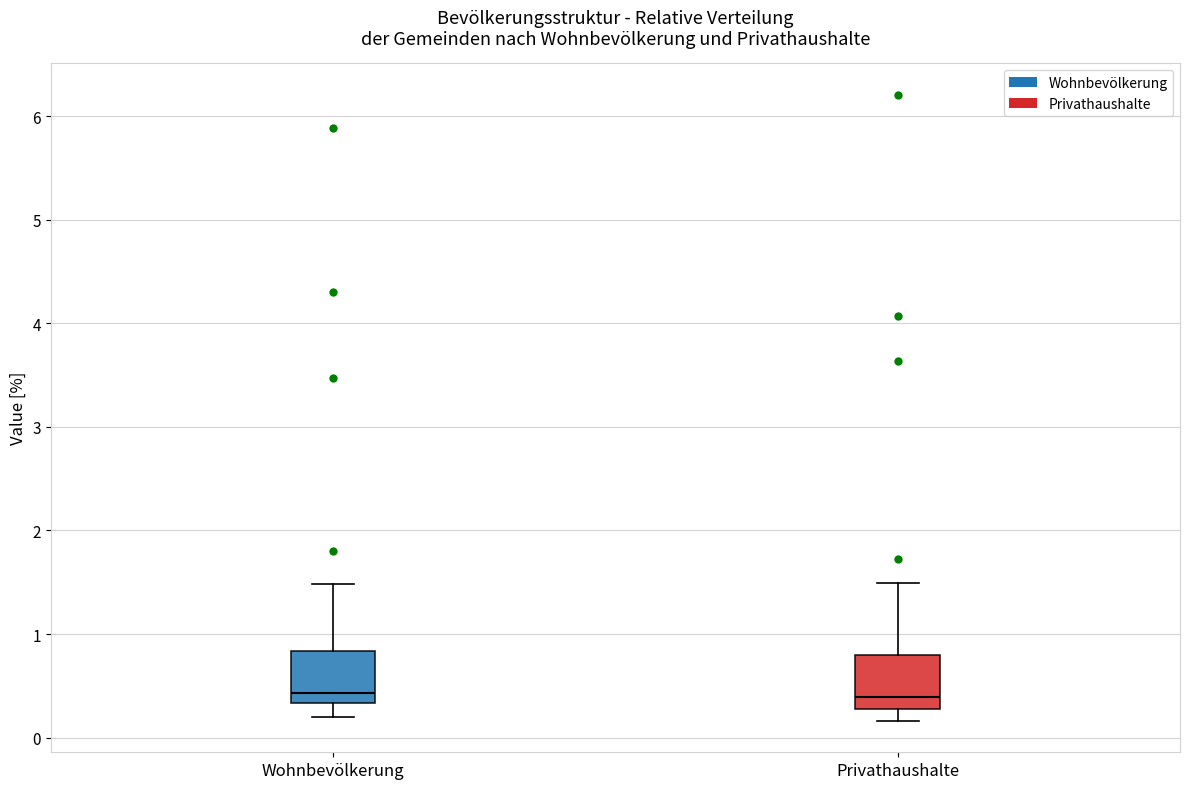

Reading left to right, transcribe this box plot: for each box, give where its median line is, the range the box spans, and where its two whiskers end, as read against the y-axis. The values are not printed on the chart, so give them approximately, as read against the axis.

Wohnbevölkerung: median 0.4, box 0.3 to 0.8, whiskers 0.2 to 1.5
Privathaushalte: median 0.4, box 0.3 to 0.8, whiskers 0.2 to 1.5